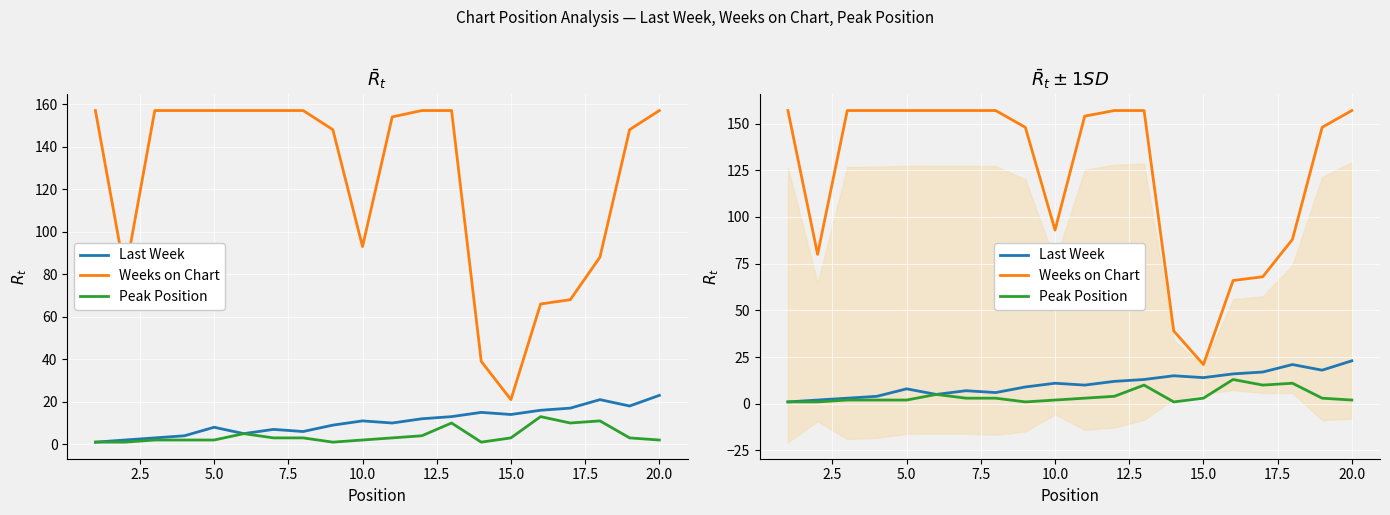

True or false: Peak Position and Last Week cross at least once.

False